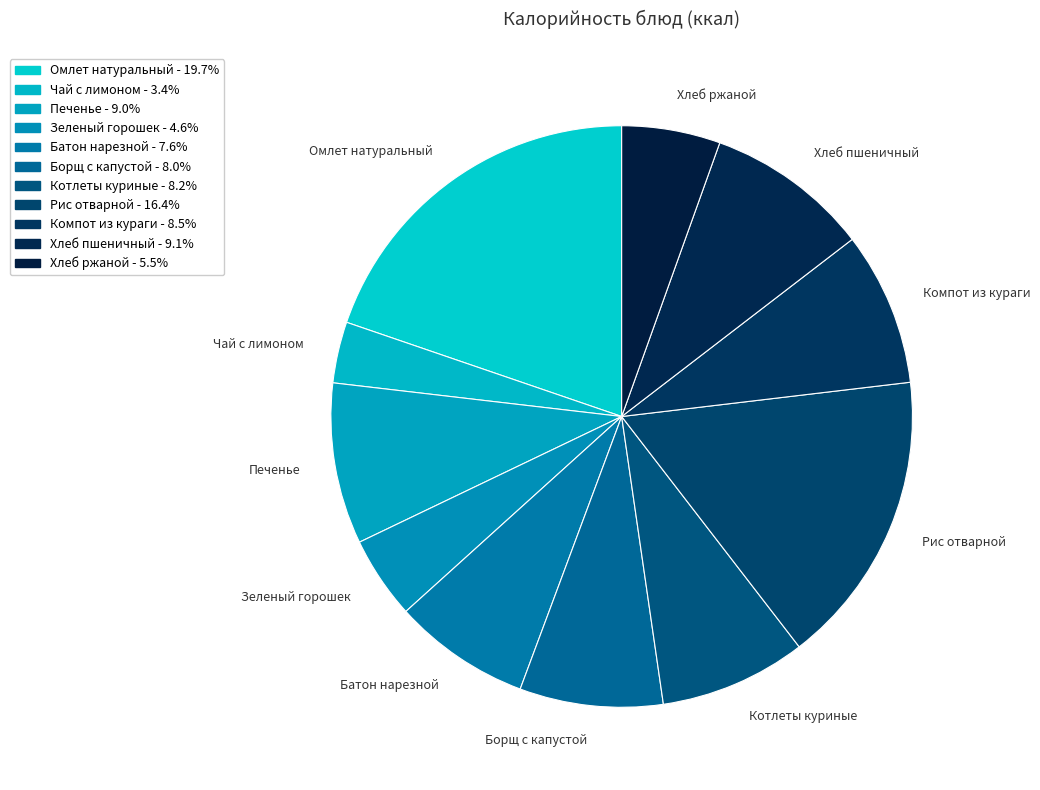

Is Котлеты куриные the majority of the pie?

No